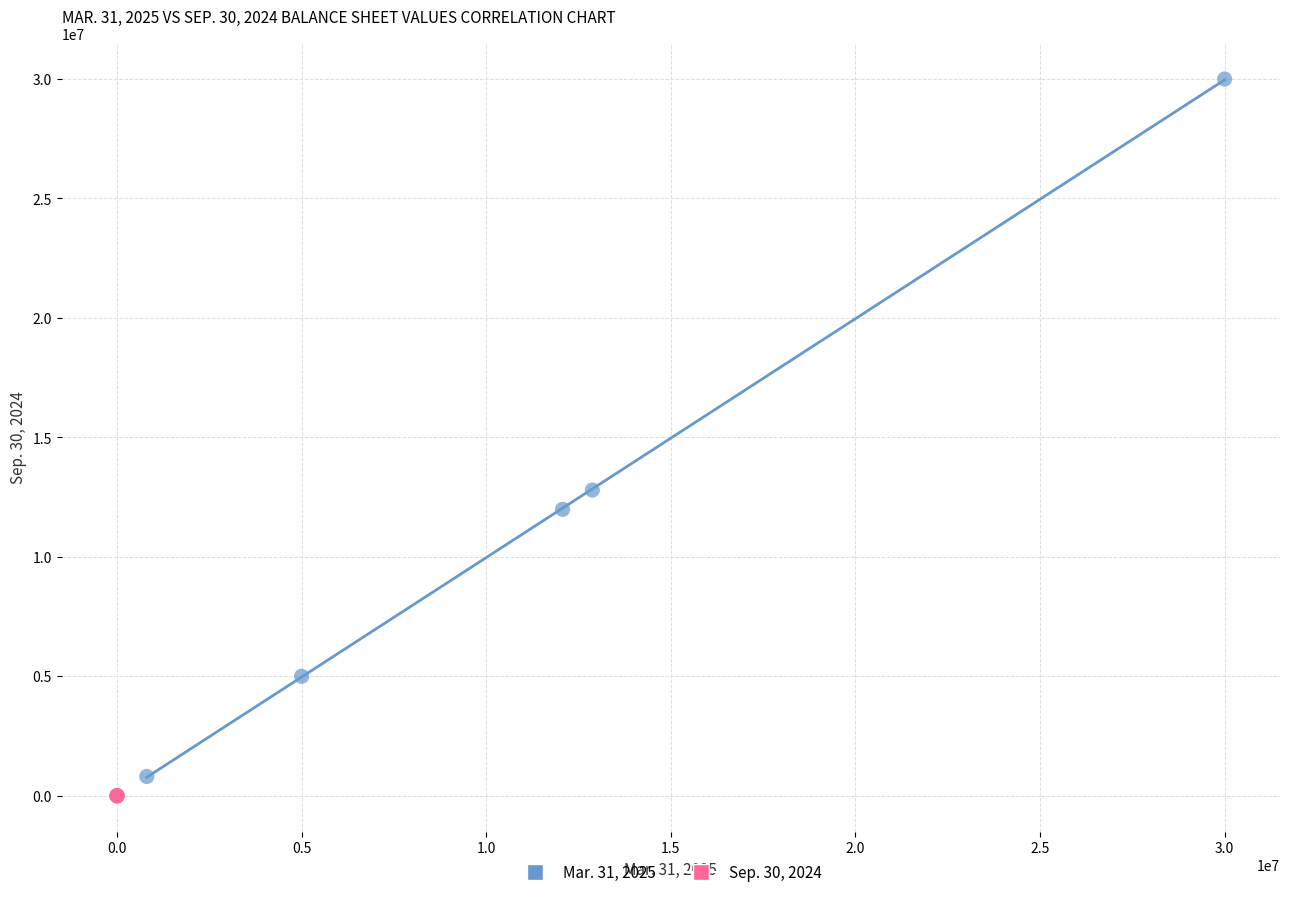

Which series has the largest Y range (max minus min)?

Mar. 31, 2025